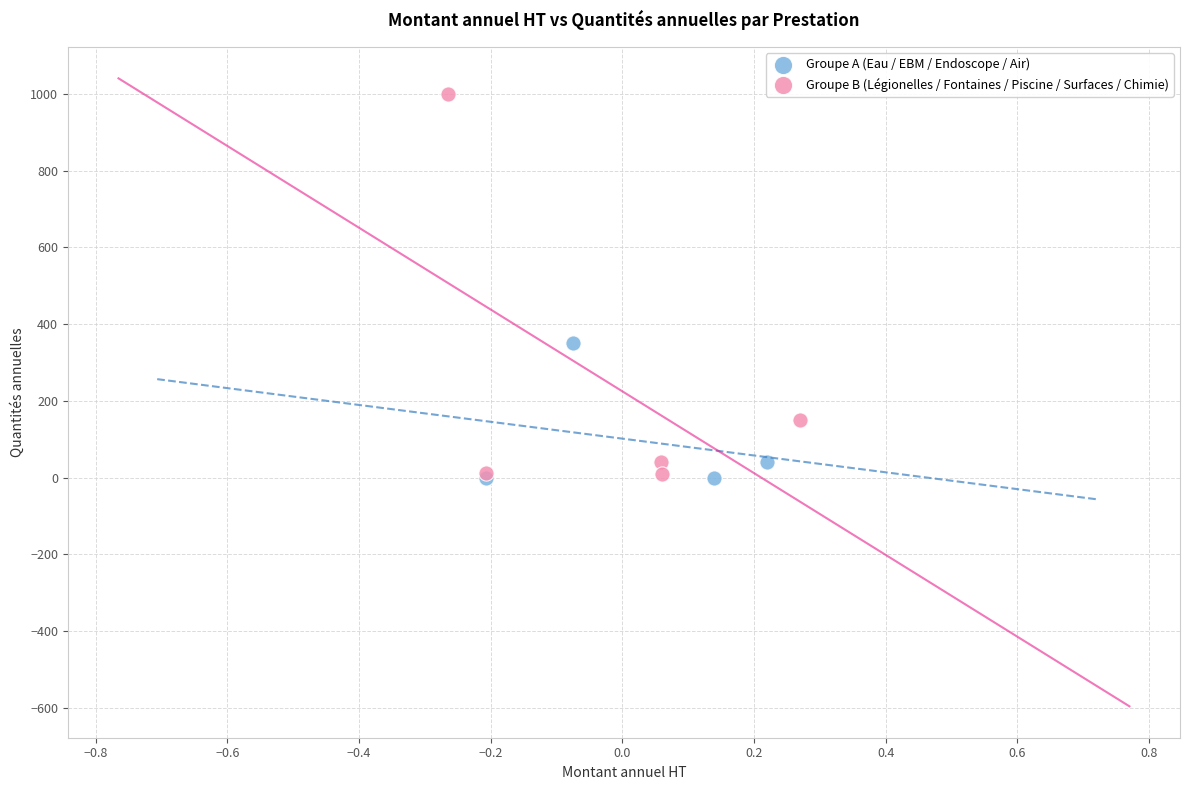

Which series has the widest spread of Y values?

Groupe B (Légionelles / Fontaines / Piscine / Surfaces / Chimie)